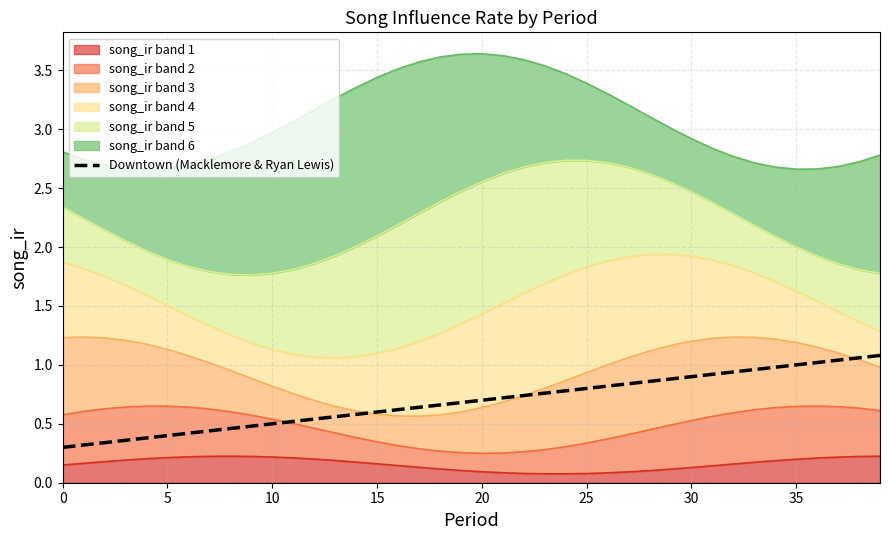

What value does the data have at 27?

0.8